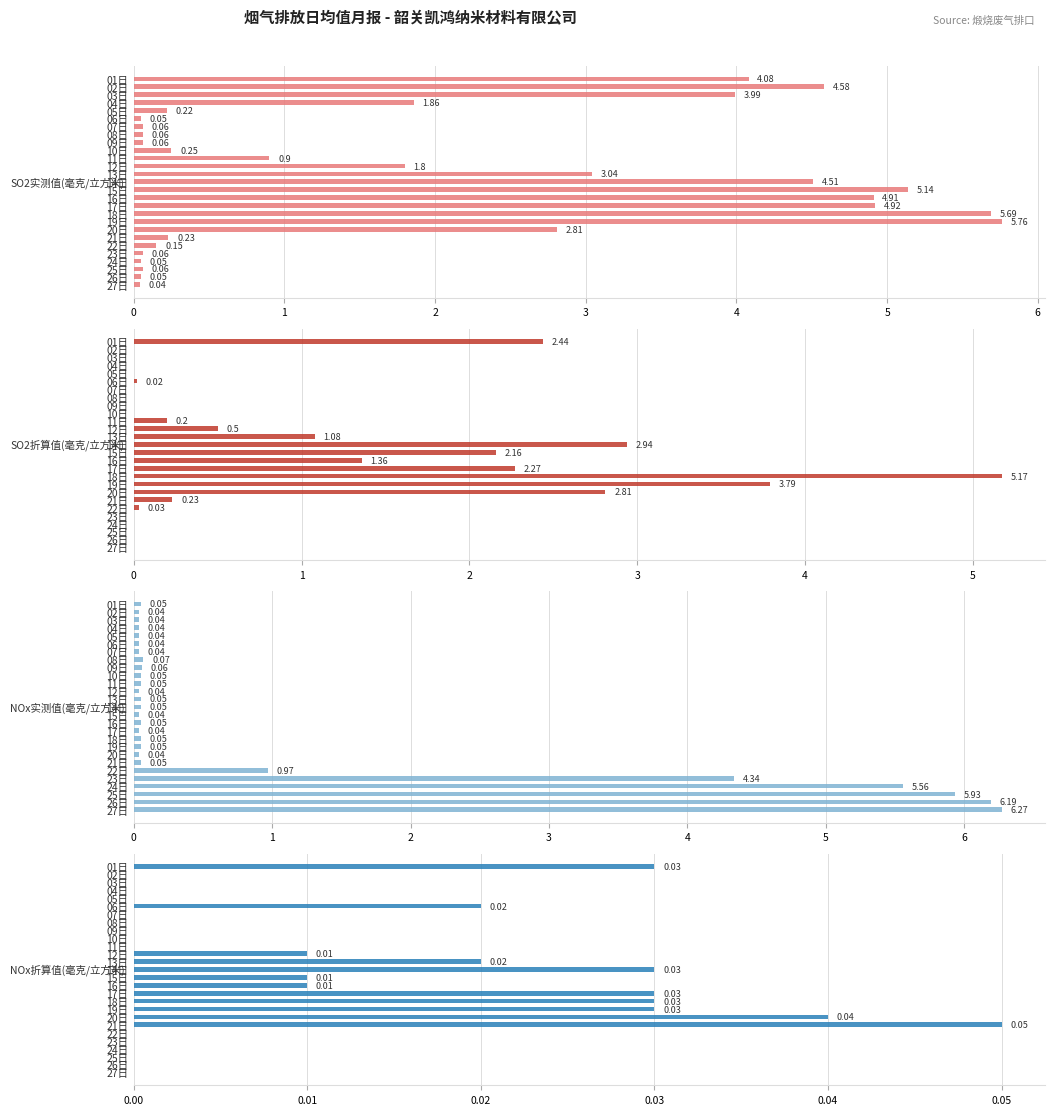

At how many categories does at least one series exceed 4?

13